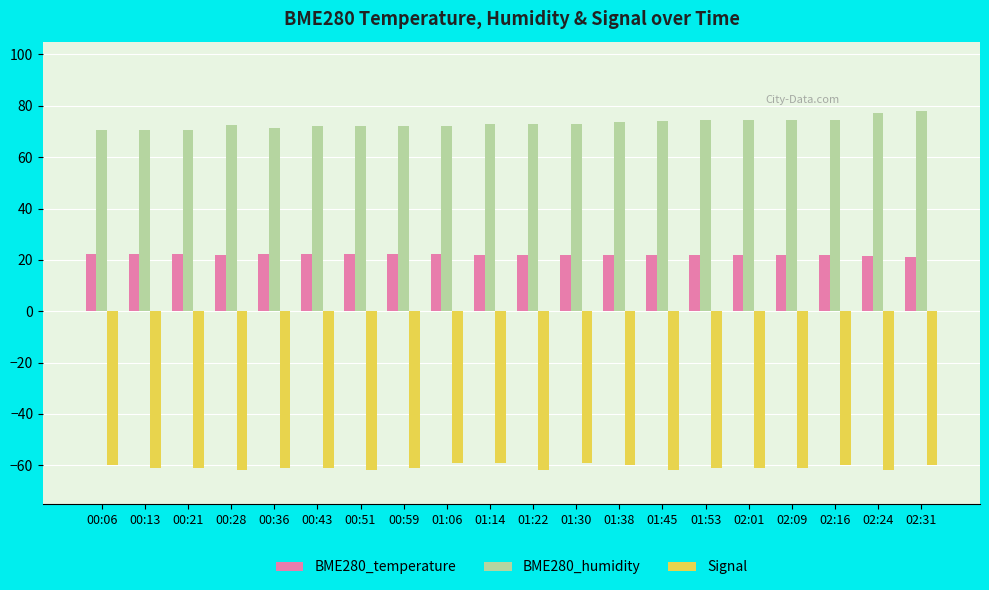

The value of BME280_humidity at 00:59 is 72.0. True or false?

True